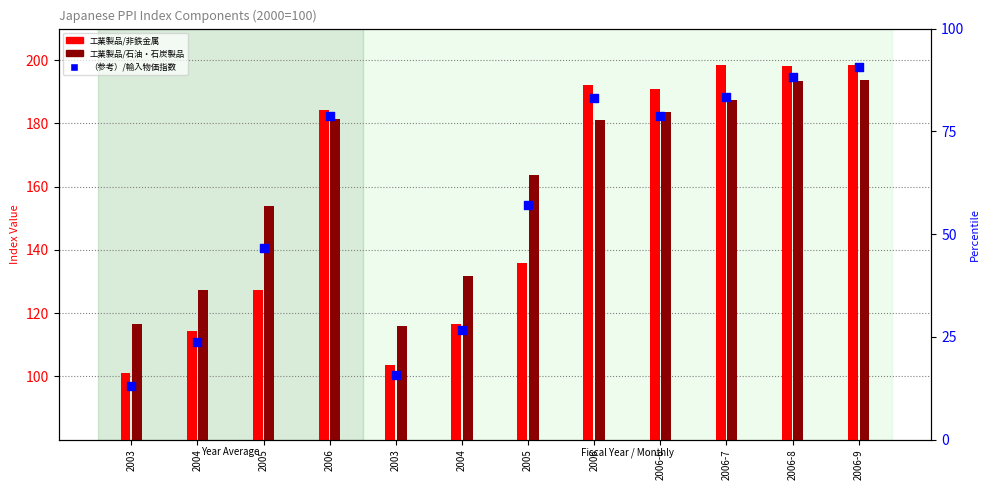

Which series has the largest total across all categories?

工業製品/石油・石炭製品